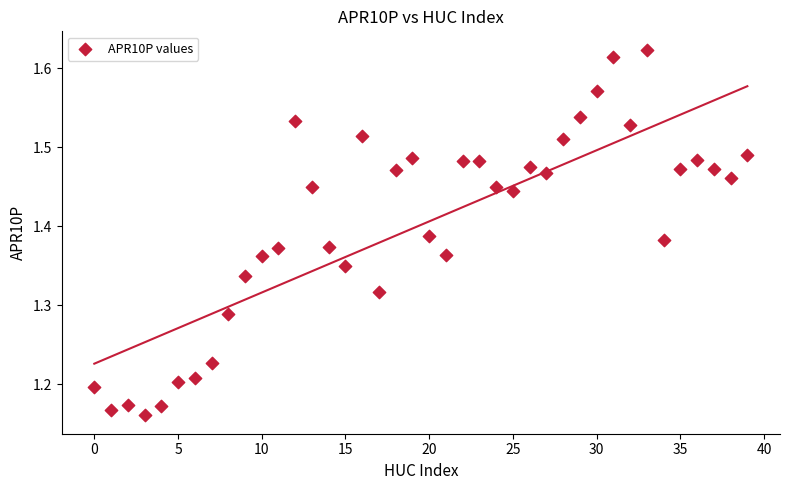

What is the range of Y values (max minus min)?

0.5